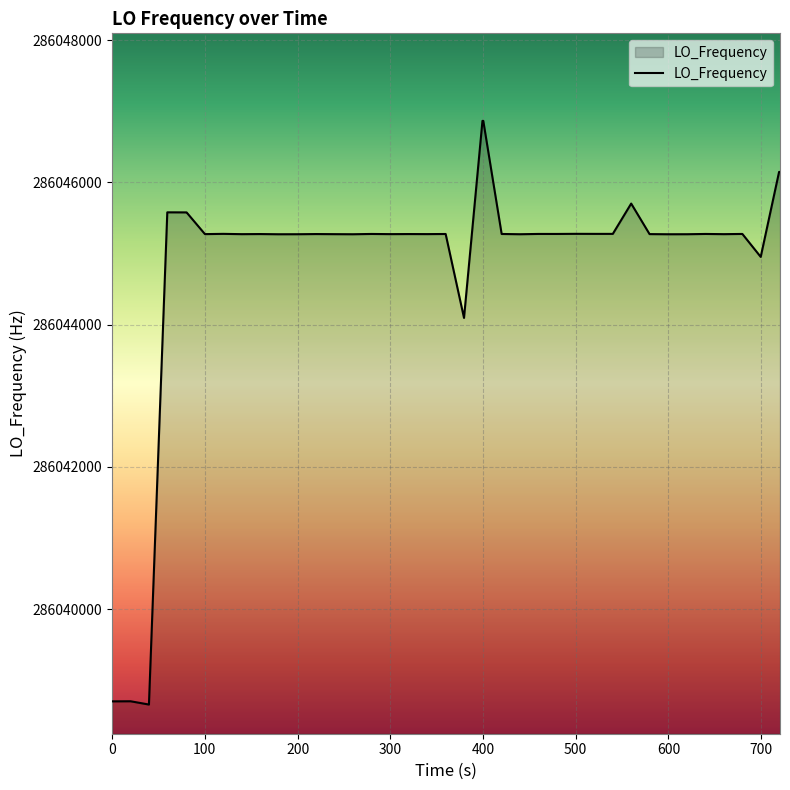

What is the smallest value displayed?

286038660.5